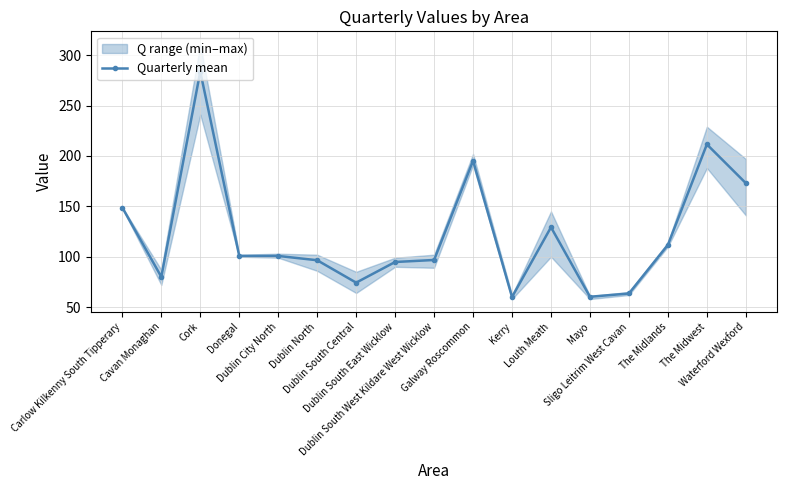

Reading left to right, extract all data points from this chart.

148.8	80.0	283.8	100.8	100.8	96.5	74.2	94.8	96.8	195.2	60.0	129.2	60.2	63.5	111.8	211.5	173.0